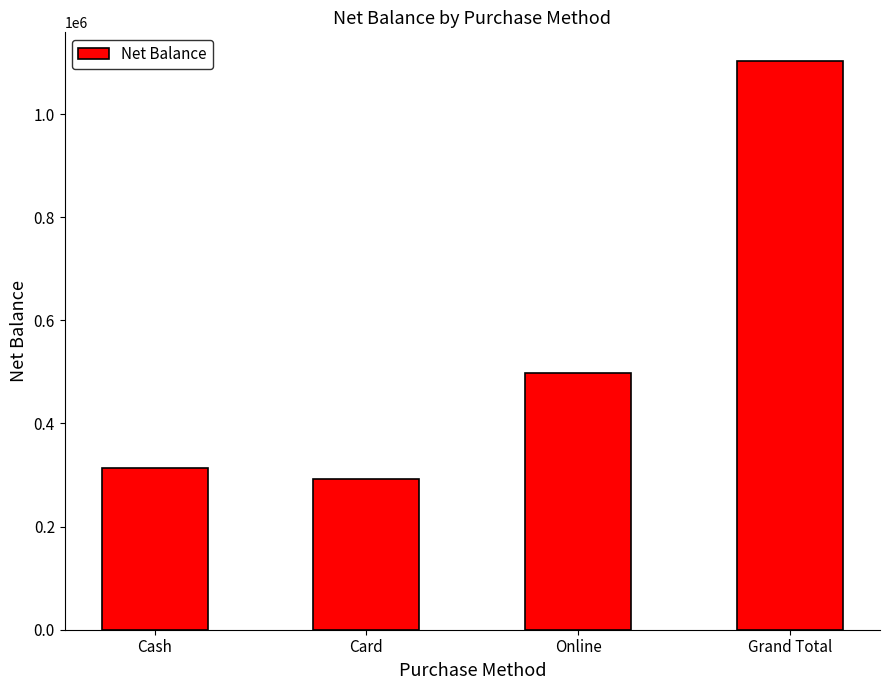

List the labels in order of value, largest first.

Grand Total, Online, Cash, Card